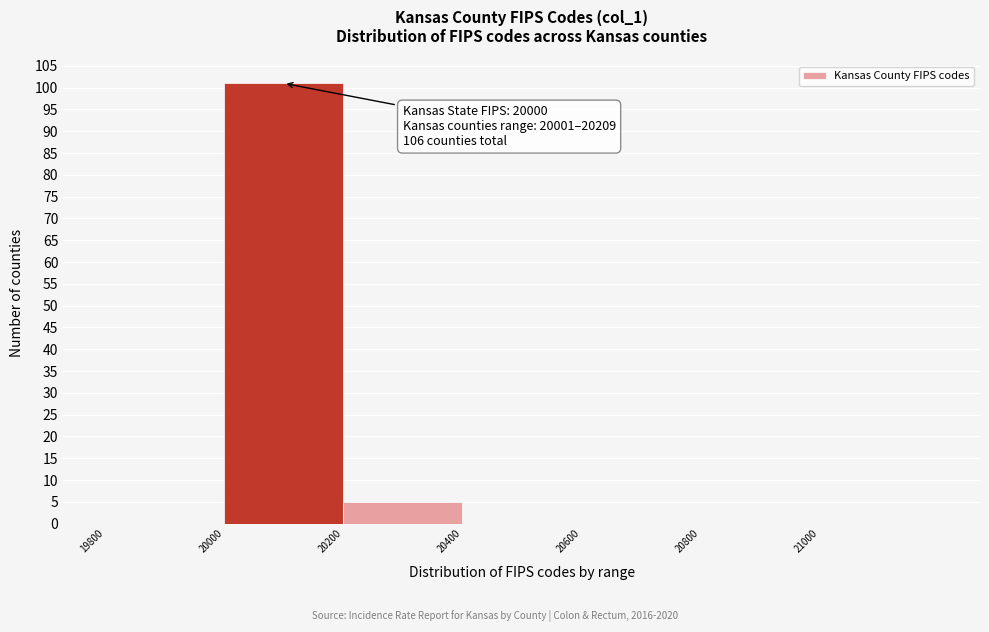

Which range on the x-axis has the tallest bar?

20000 to 20200